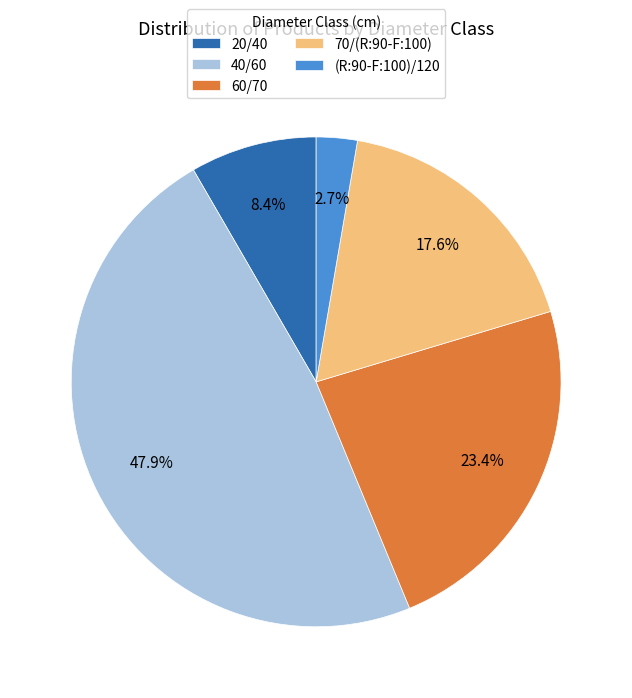

What is the largest slice in the pie chart?

40/60